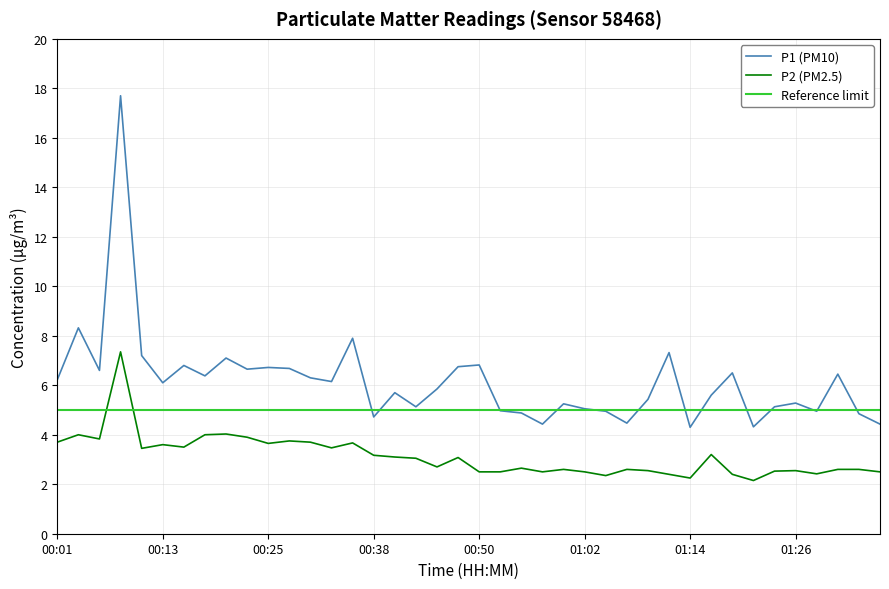

How many data points in P2 are less than 3?

20